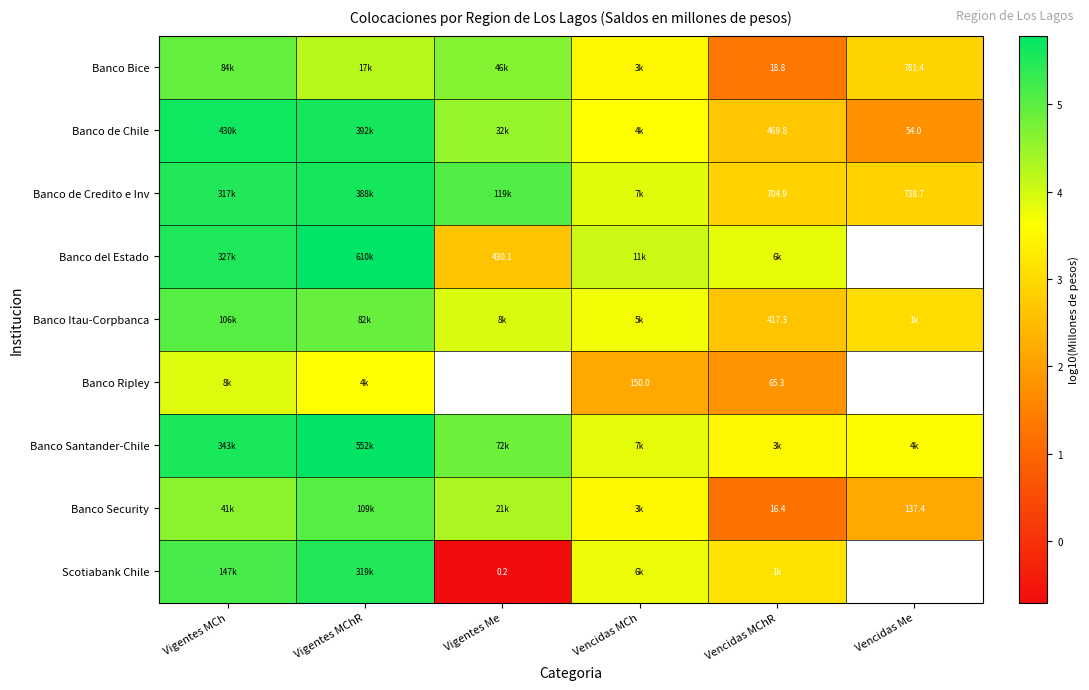

The value of Banco Security at Vigentes Me is 4.3. True or false?

True